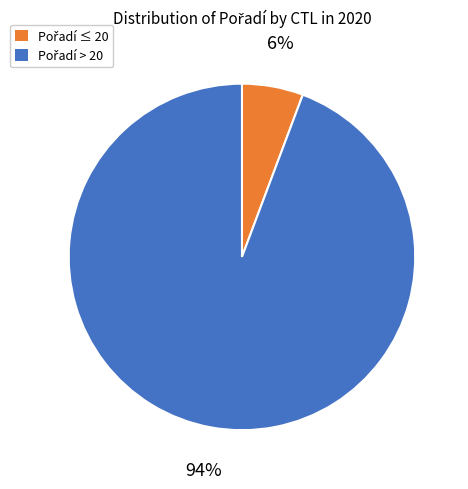

Count the number of slices in the pie.

2